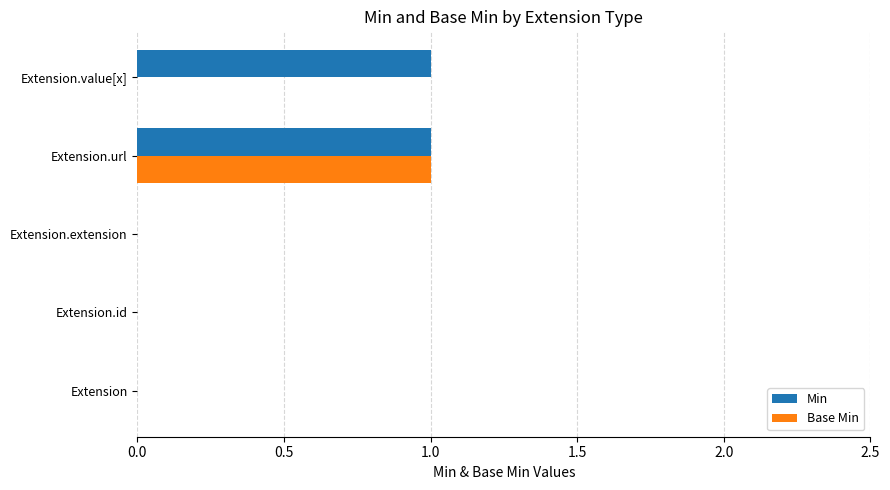

How many series are shown in this chart?

2